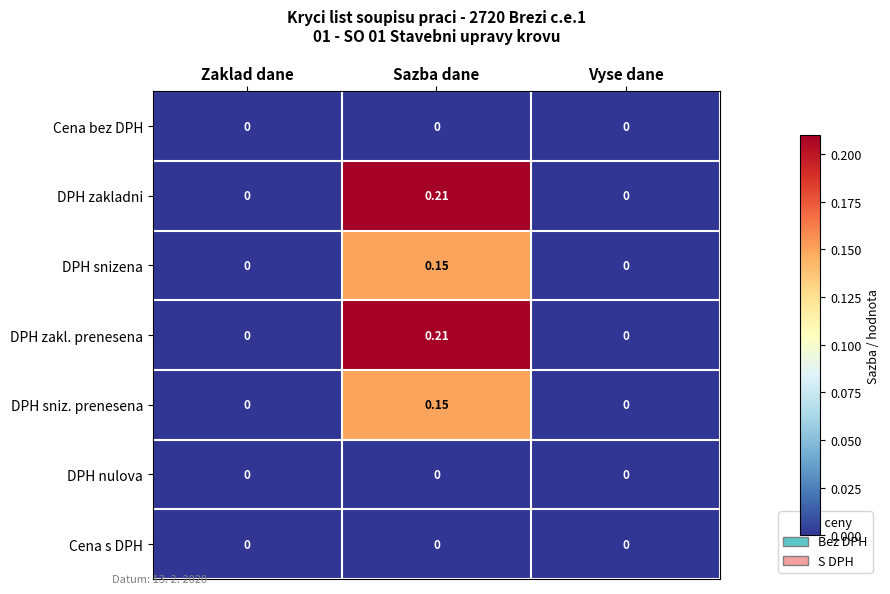

At which category does the chart reach its peak across all series?

Sazba dane